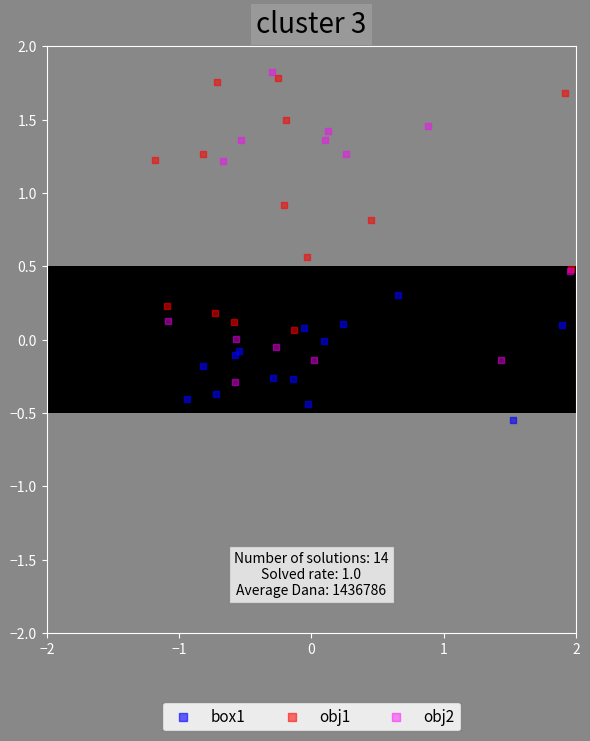

Which series contains the lowest Y value?

box1